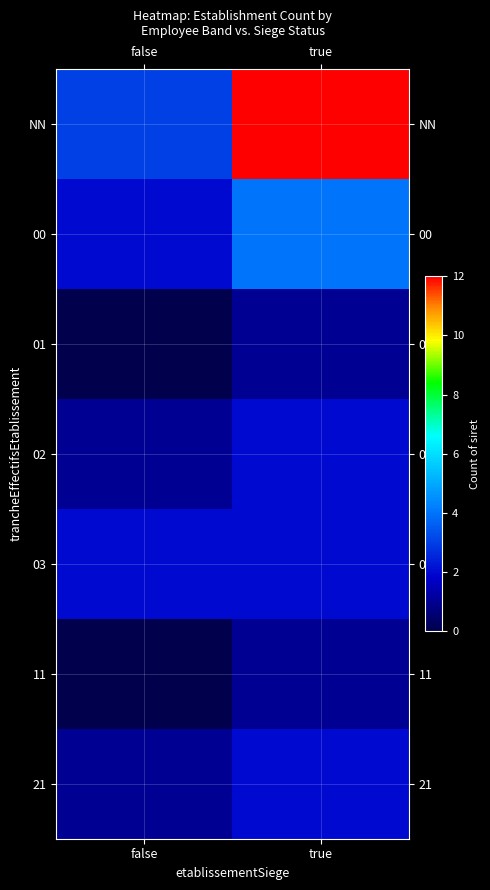

Which category has the highest value across all series?

true